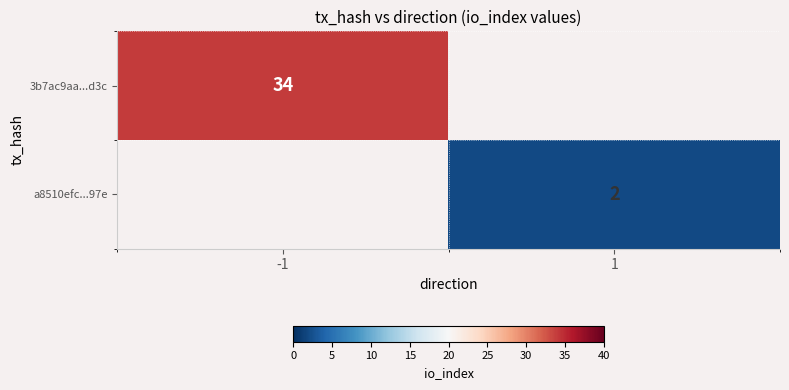

Is it true that a8510efc...97e equals 2 at 1?

True